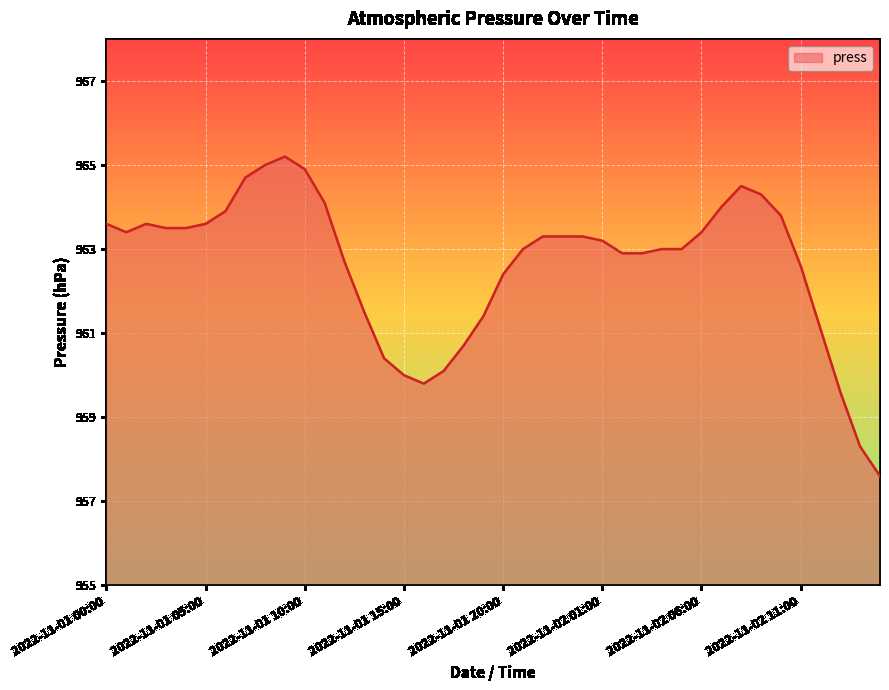

Reading left to right, extract all data points from this chart.

963.6	963.4	963.6	963.5	963.5	963.6	963.9	964.7	965.0	965.2	964.9	964.1	962.7	961.5	960.4	960.0	959.8	960.1	960.7	961.4	962.4	963.0	963.3	963.3	963.3	963.2	962.9	962.9	963.0	963.0	963.4	964.0	964.5	964.3	963.8	962.6	961.1	959.6	958.3	957.6